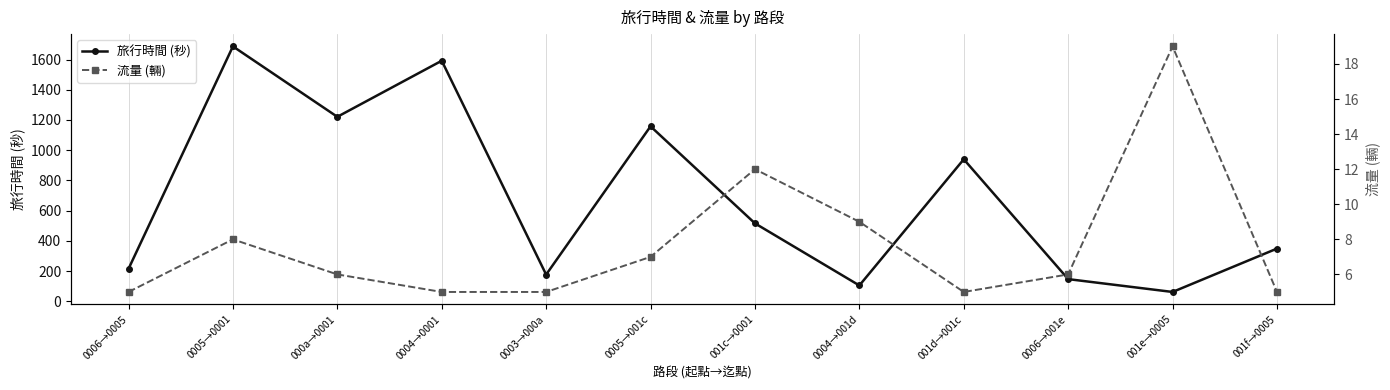

What position from the left is 0004→001d?

8